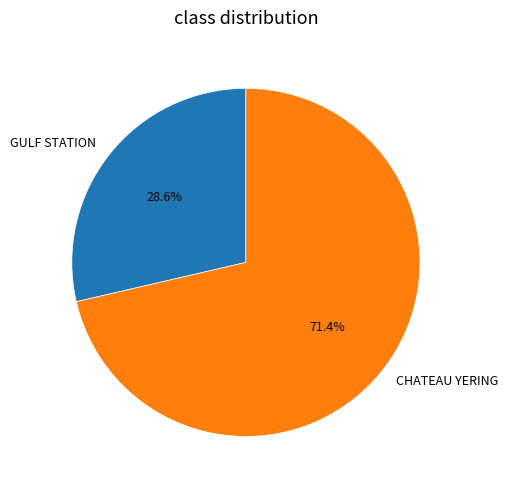

To the nearest percent, what is the combined percentage of GULF STATION and CHATEAU YERING?

100%